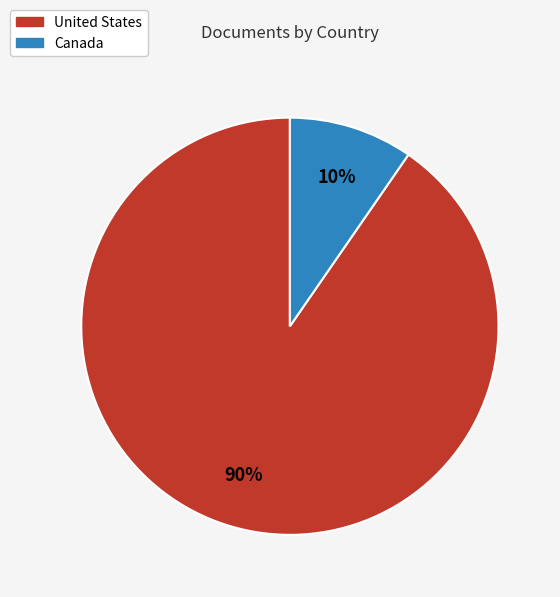

To the nearest percent, what is the average slice percentage?

50%